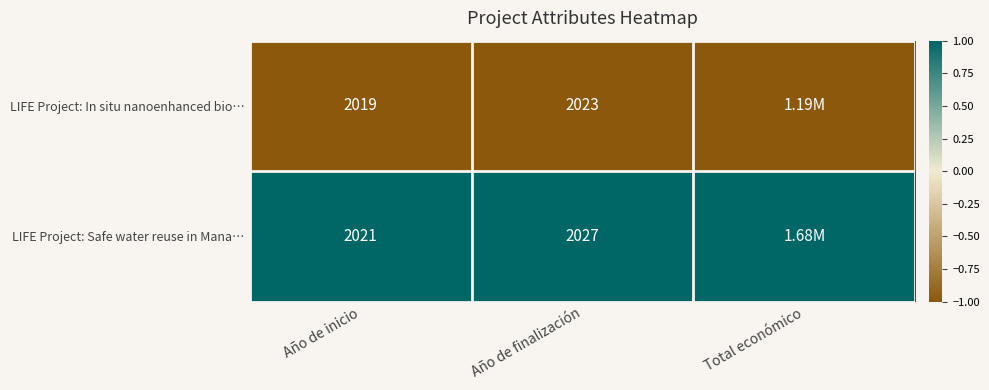

How many distinct data groups are displayed?

2